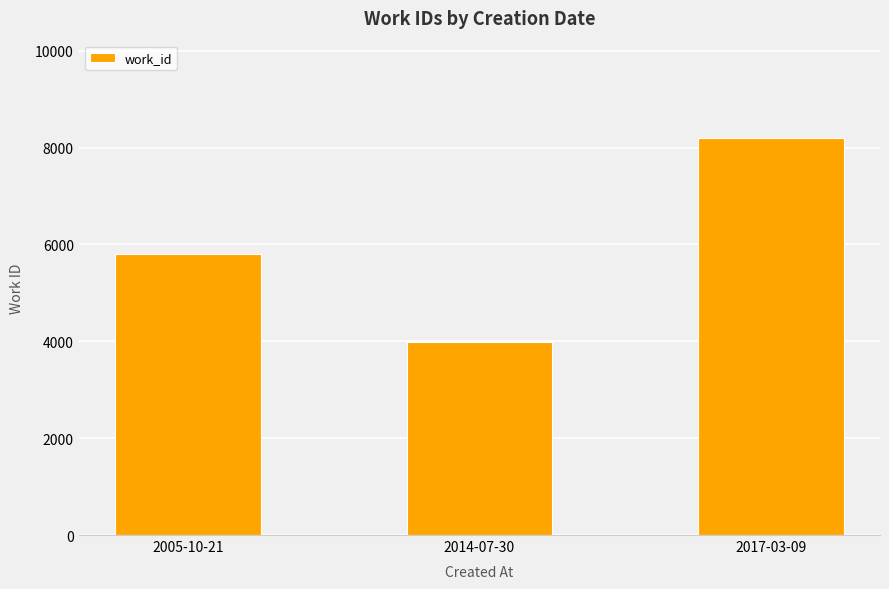

Are the bars grouped side by side (vs. stacked)?

No